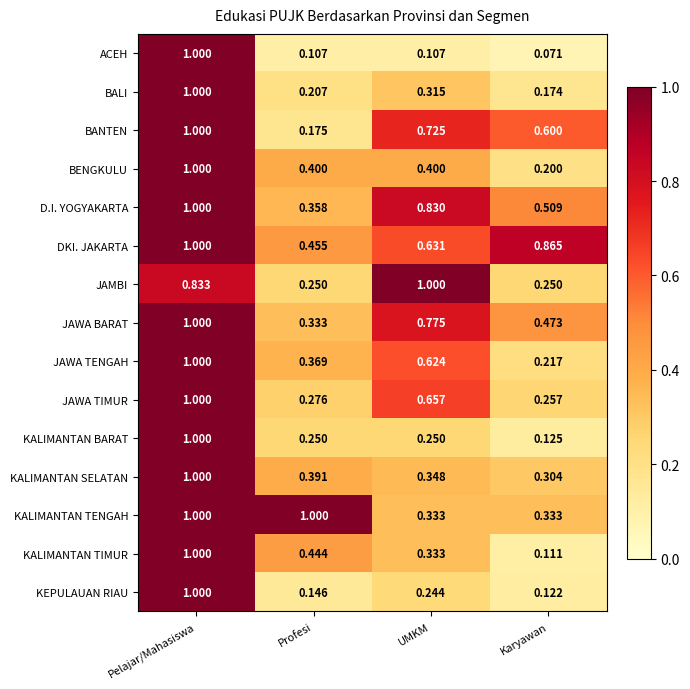

At which label is KEPULAUAN RIAU closest to 0?

Karyawan